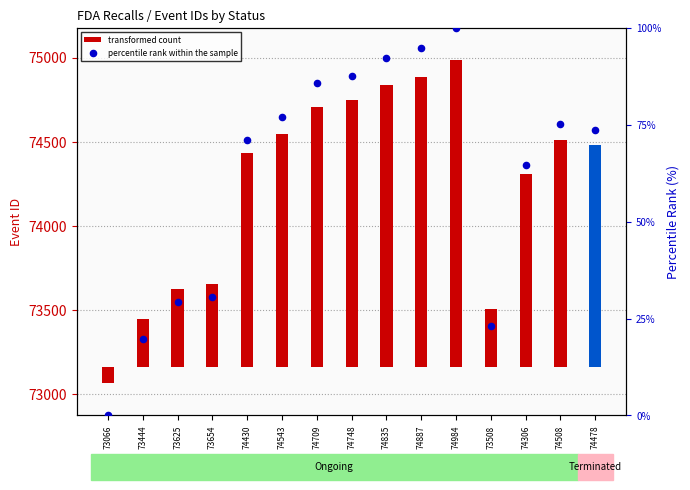

Which series contains the lowest Y value?

transformed count